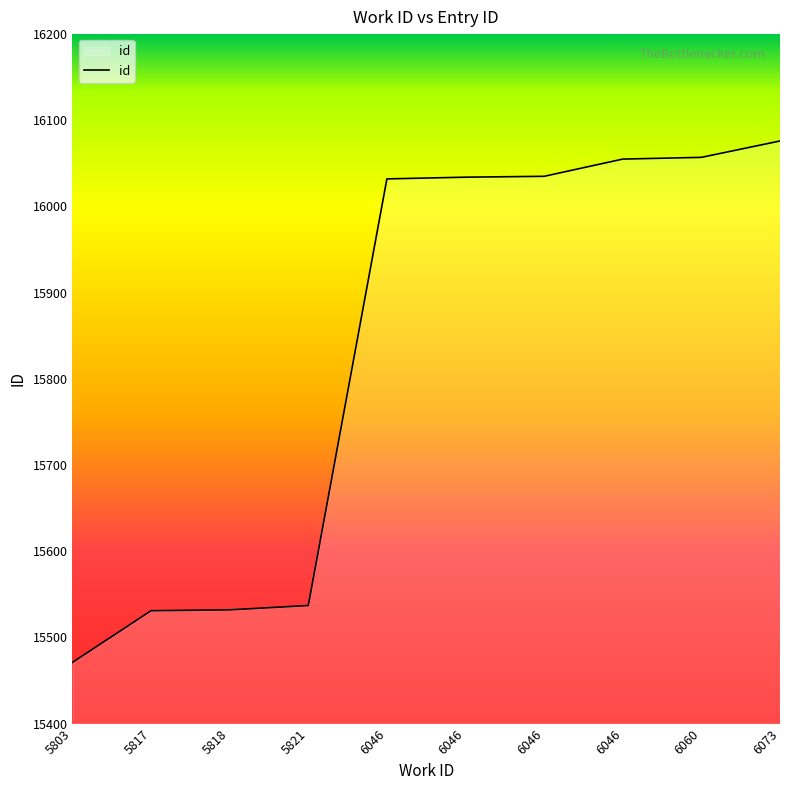

Does the chart have visible grid lines?

No